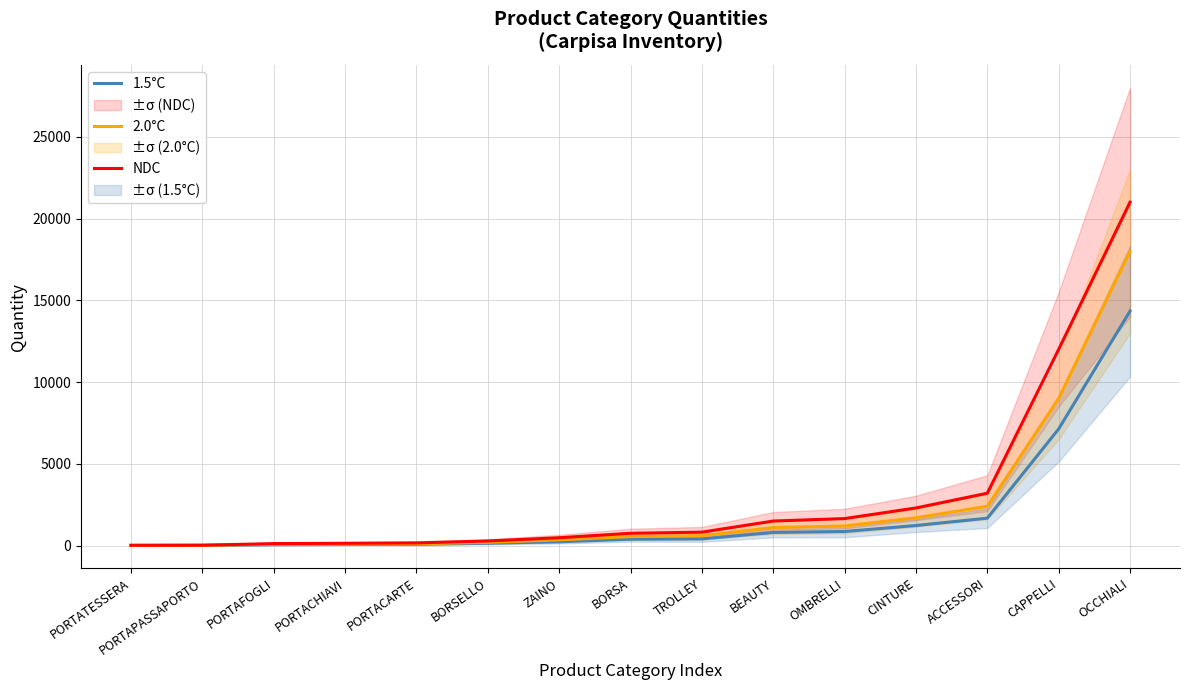

Which category has the highest value across all series?

OCCHIALI